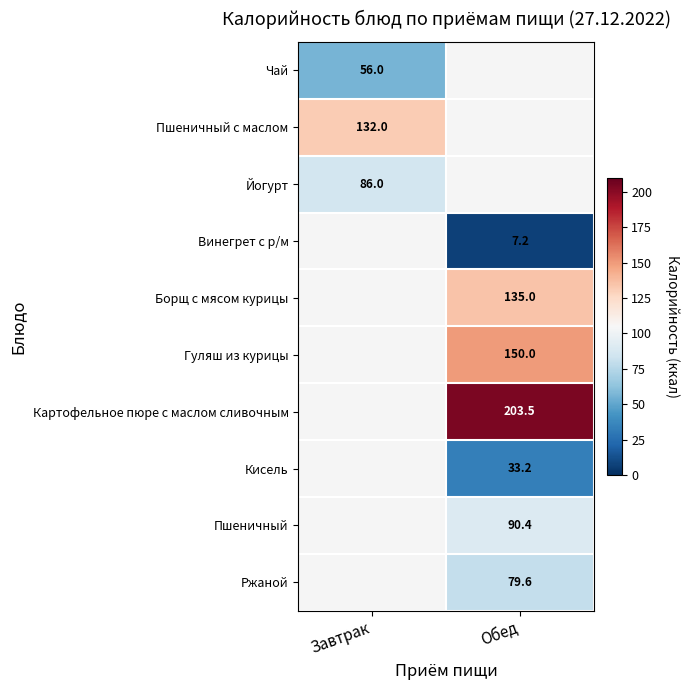

The value of Картофельное пюре с маслом сливочным at Обед is 63.8. True or false?

False